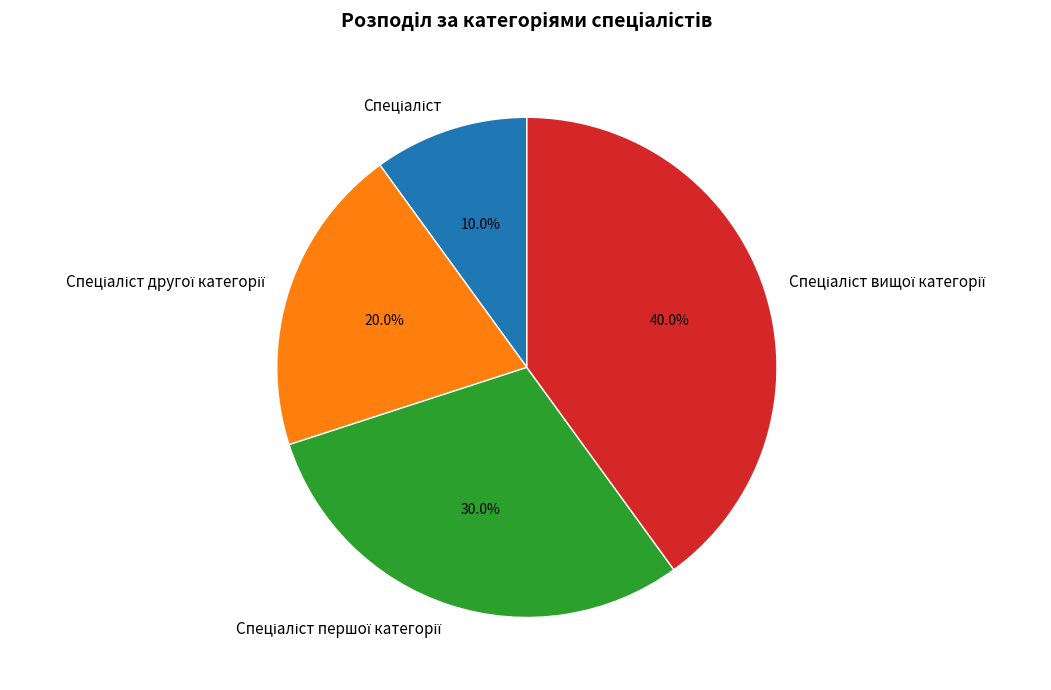

Does any single category account for the majority?

No